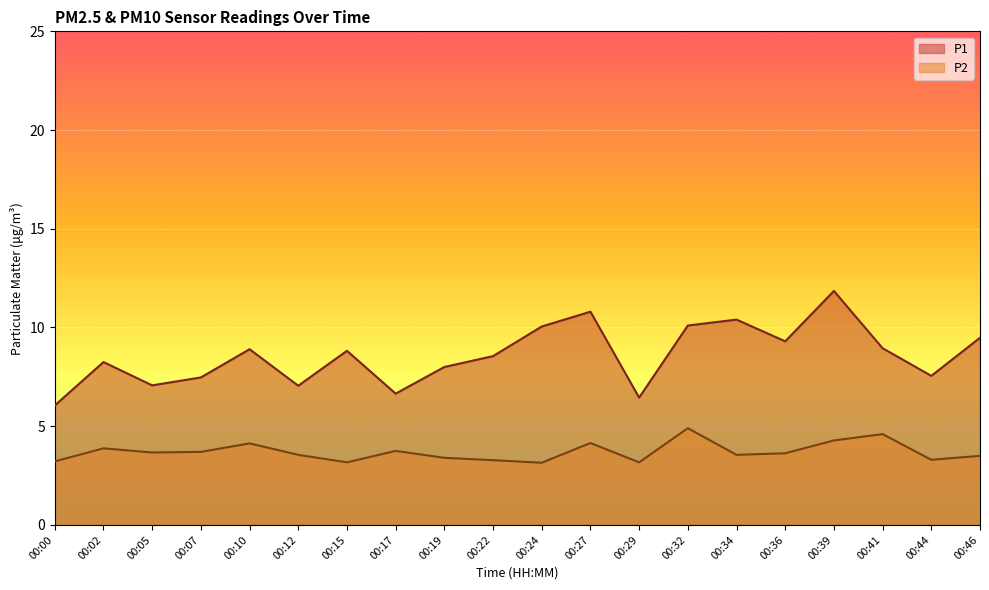

At which category does P2 reach its first local peak?

00:02